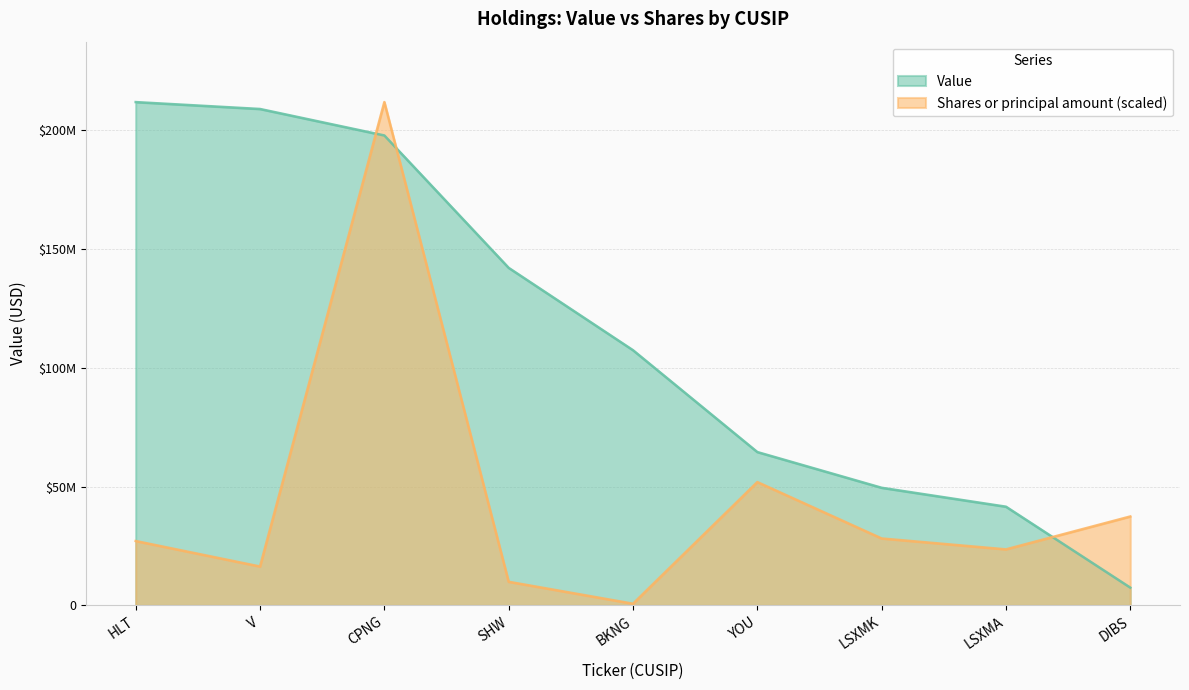

The value of Value at BKNG is 168352631.8. True or false?

False